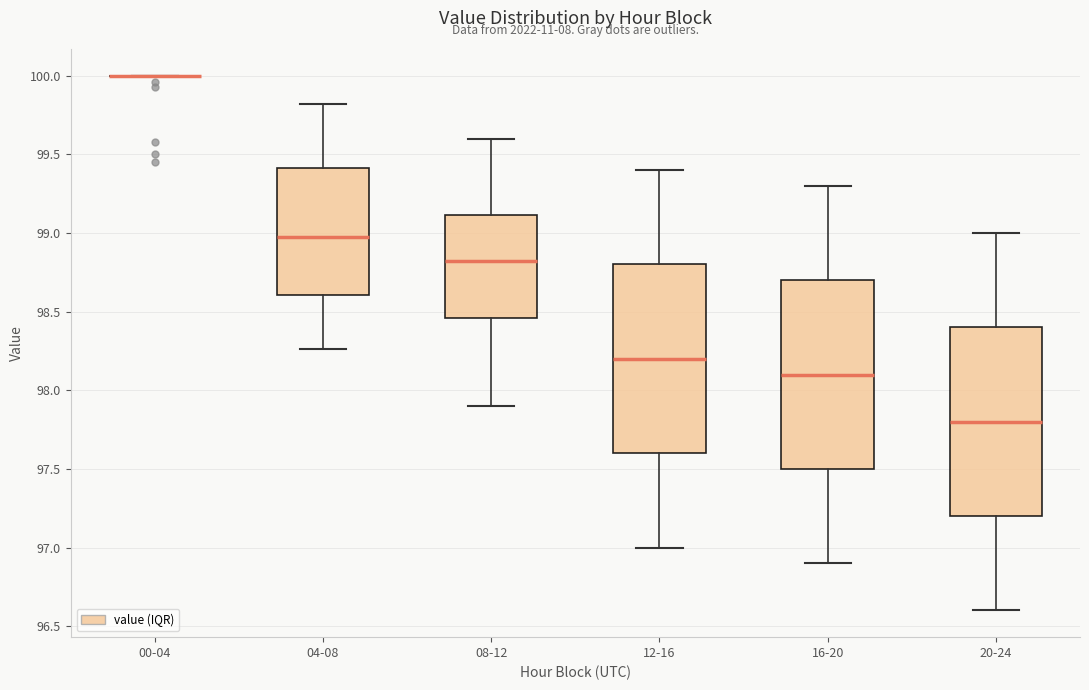

Where is the lower edge of the box for 20-24 on the y-axis? The values are not printed on the chart, so give them approximately, as read against the axis.

97.20